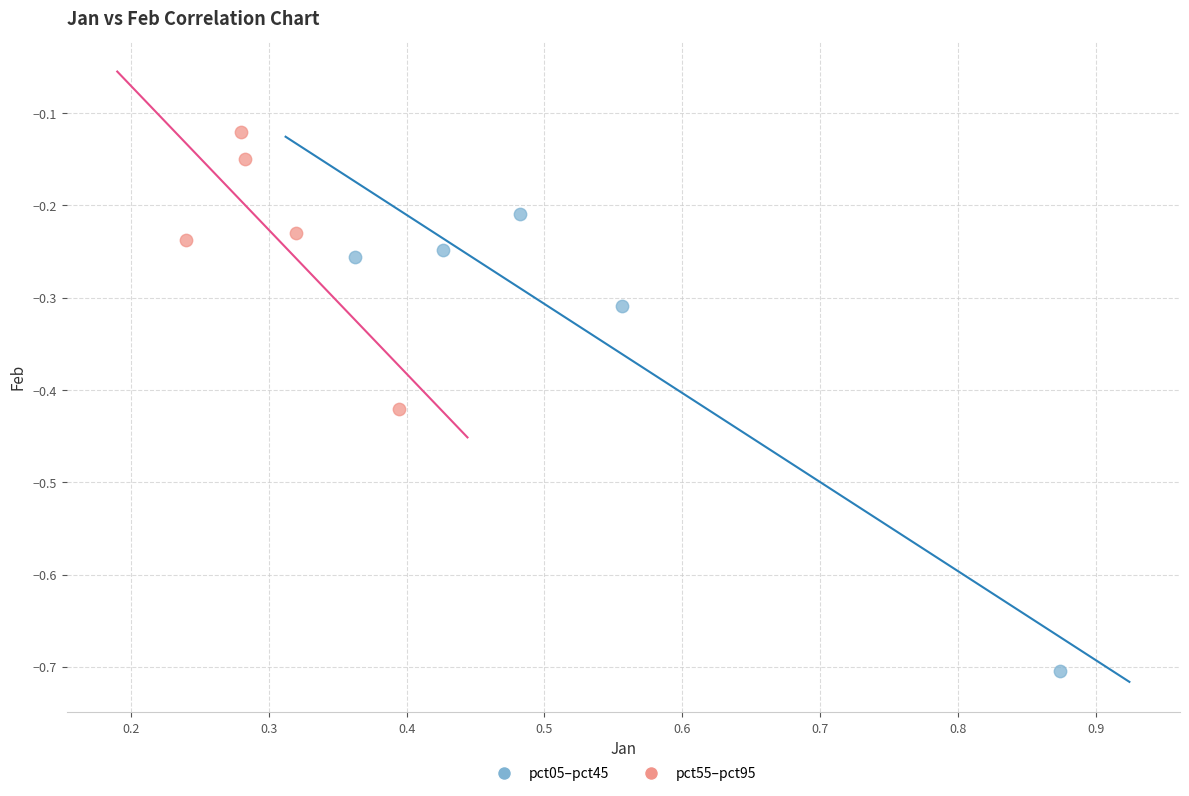

What are all the series names shown in the legend?

pct05–pct45, pct55–pct95